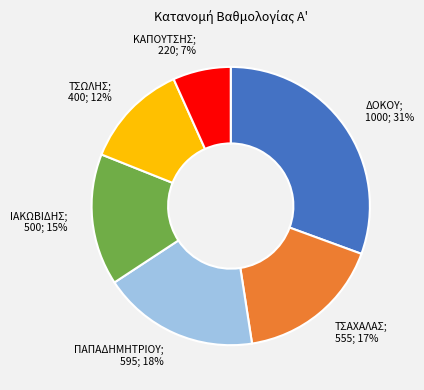

Is there any slice that represents more than half of the pie?

No